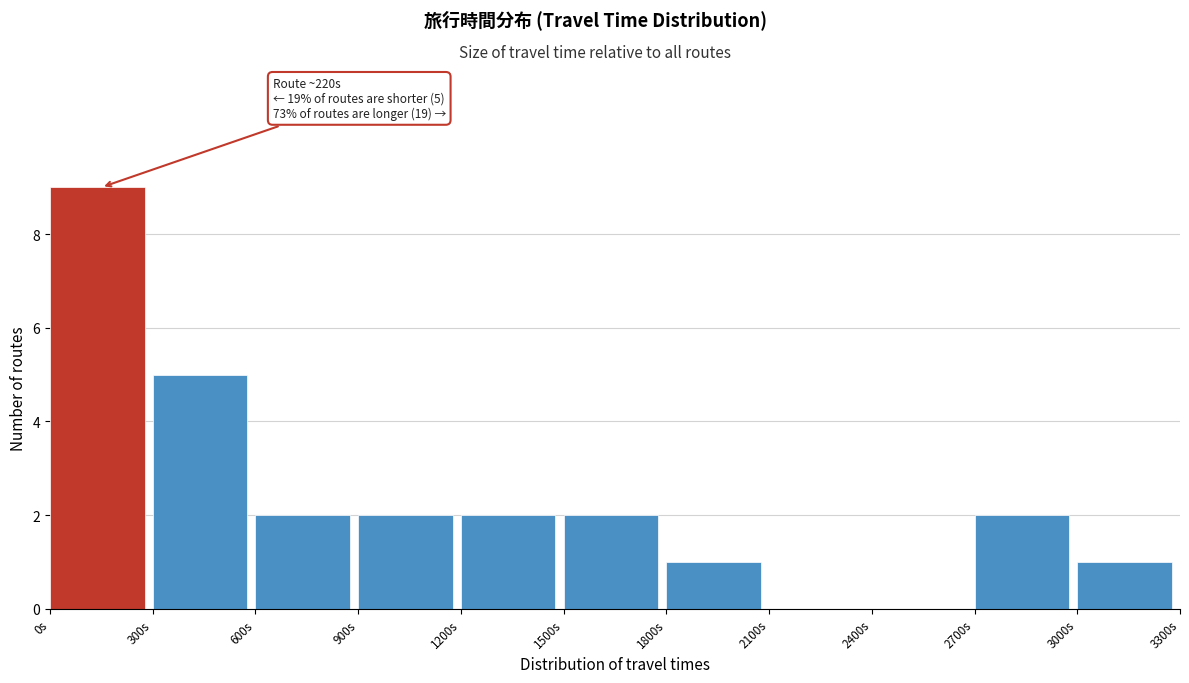

Which range on the x-axis has the tallest bar?

0 to 300